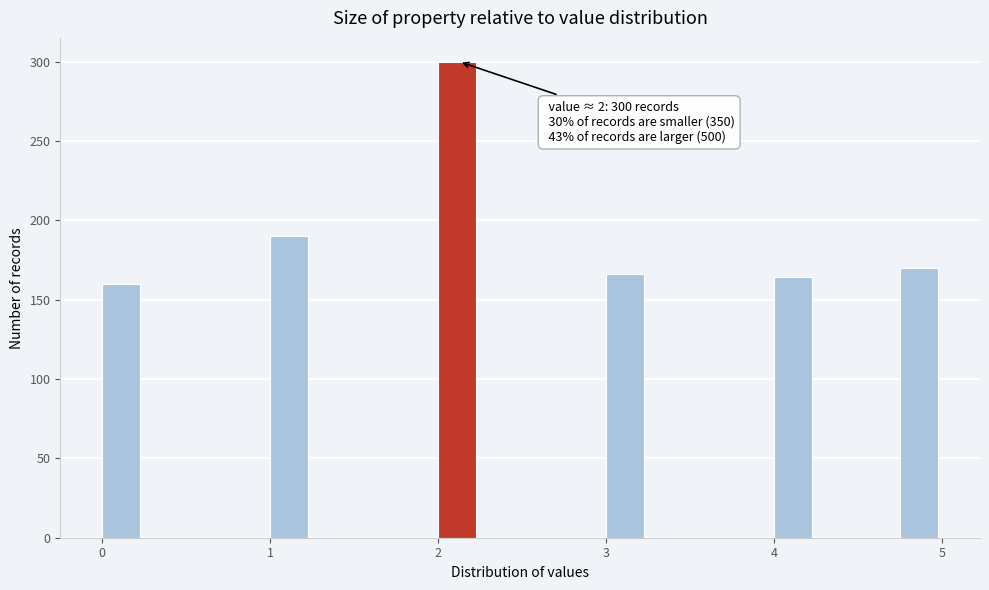

Read against the x-axis, roughly where is the centre of the tallest bar?

2.1